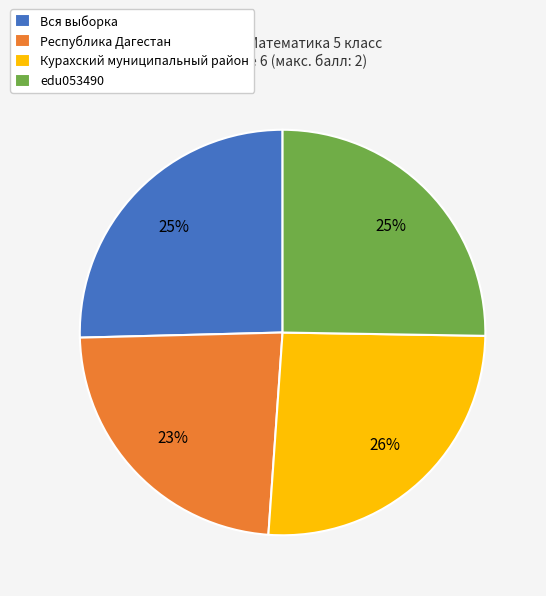

To the nearest percent, what is the average slice percentage?

25%